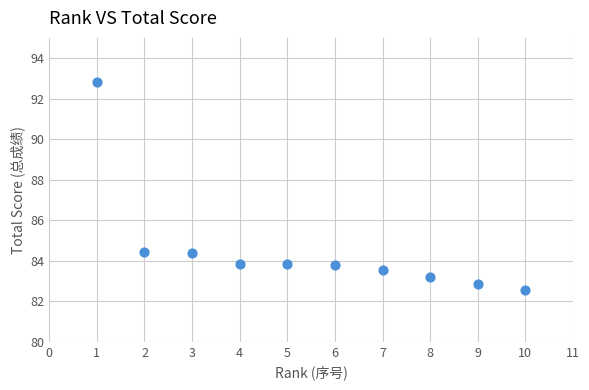

What is the range of Y values (max minus min)?

10.3